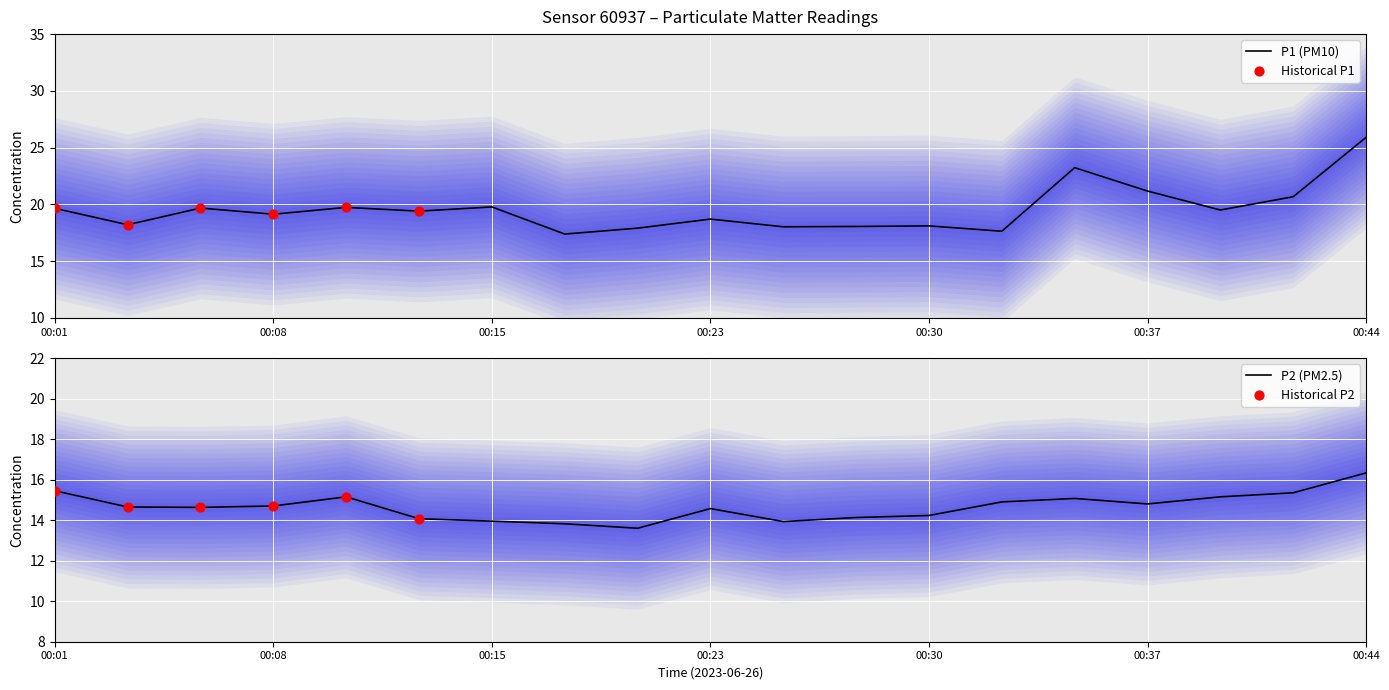

Which series has the largest total across all categories?

P1